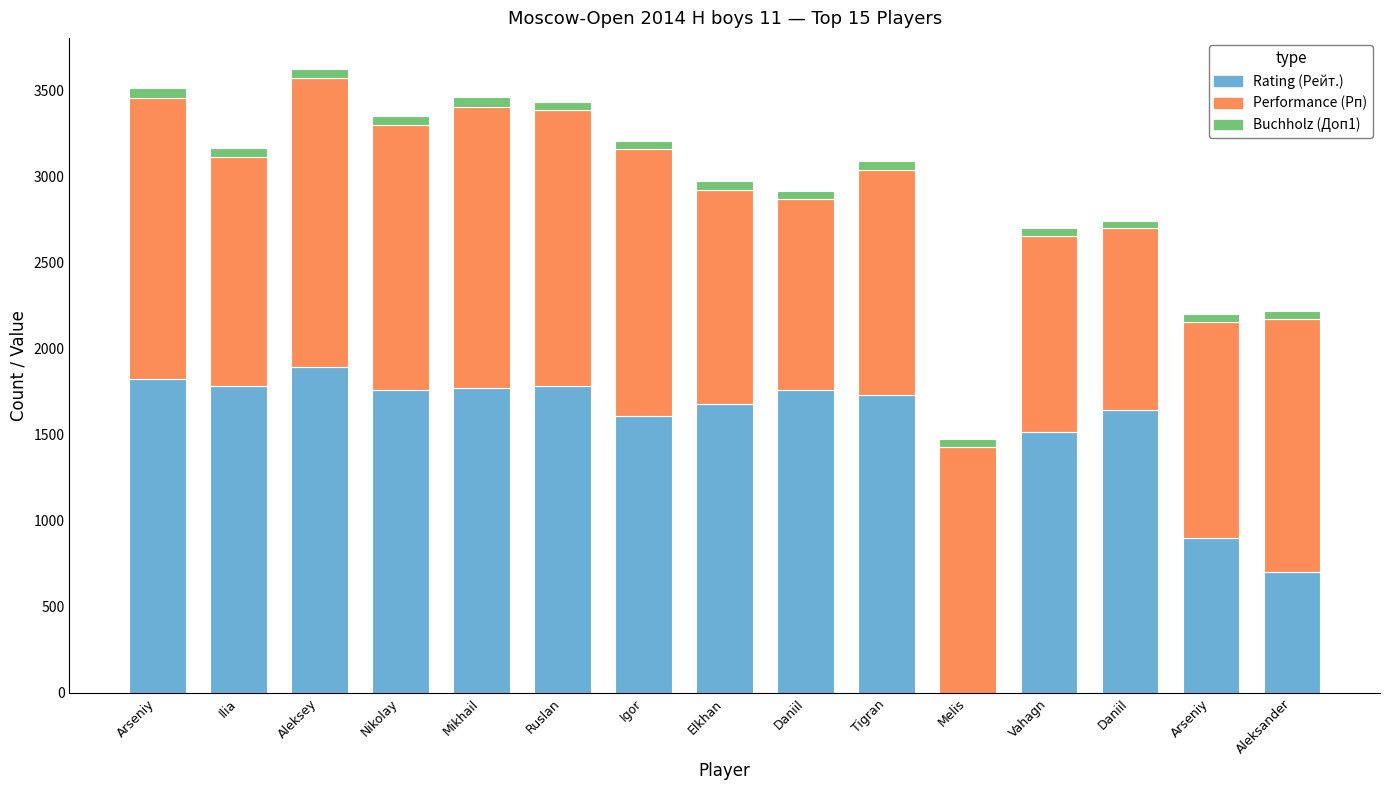

What are all the series names shown in the legend?

Rating (Рейт.), Performance (Рп), Buchholz (Доп1)